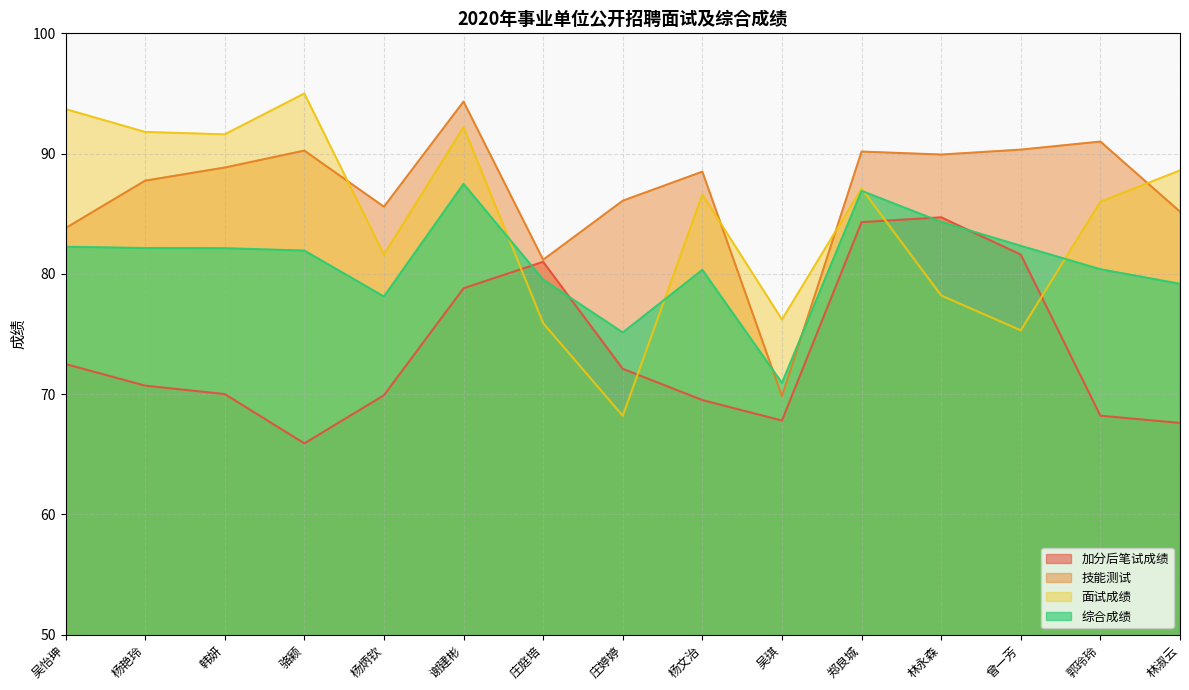

The value of 面试成绩 at 庄婷婷 is 68.2. True or false?

True